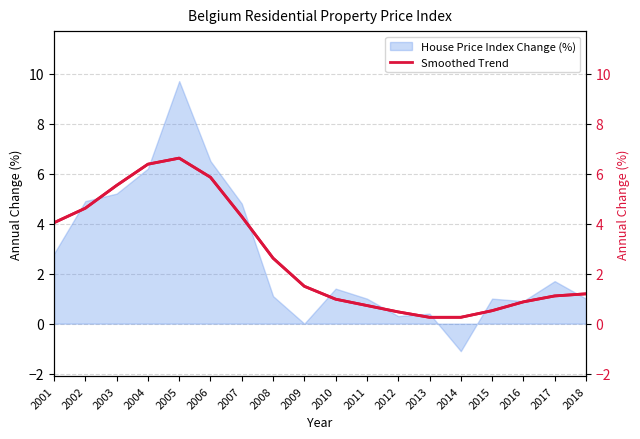

Where is the data nearest to the value 3?

2008